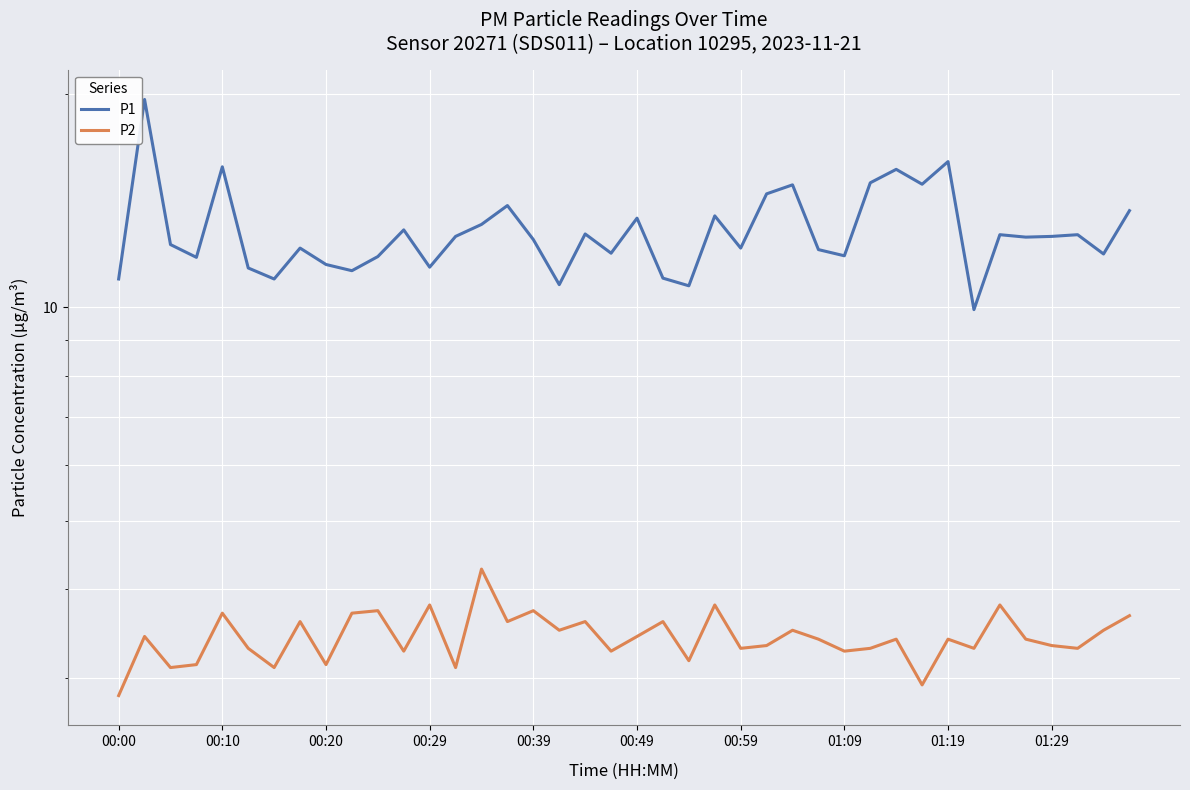

True or false: P2 and P1 intersect in this chart.

False